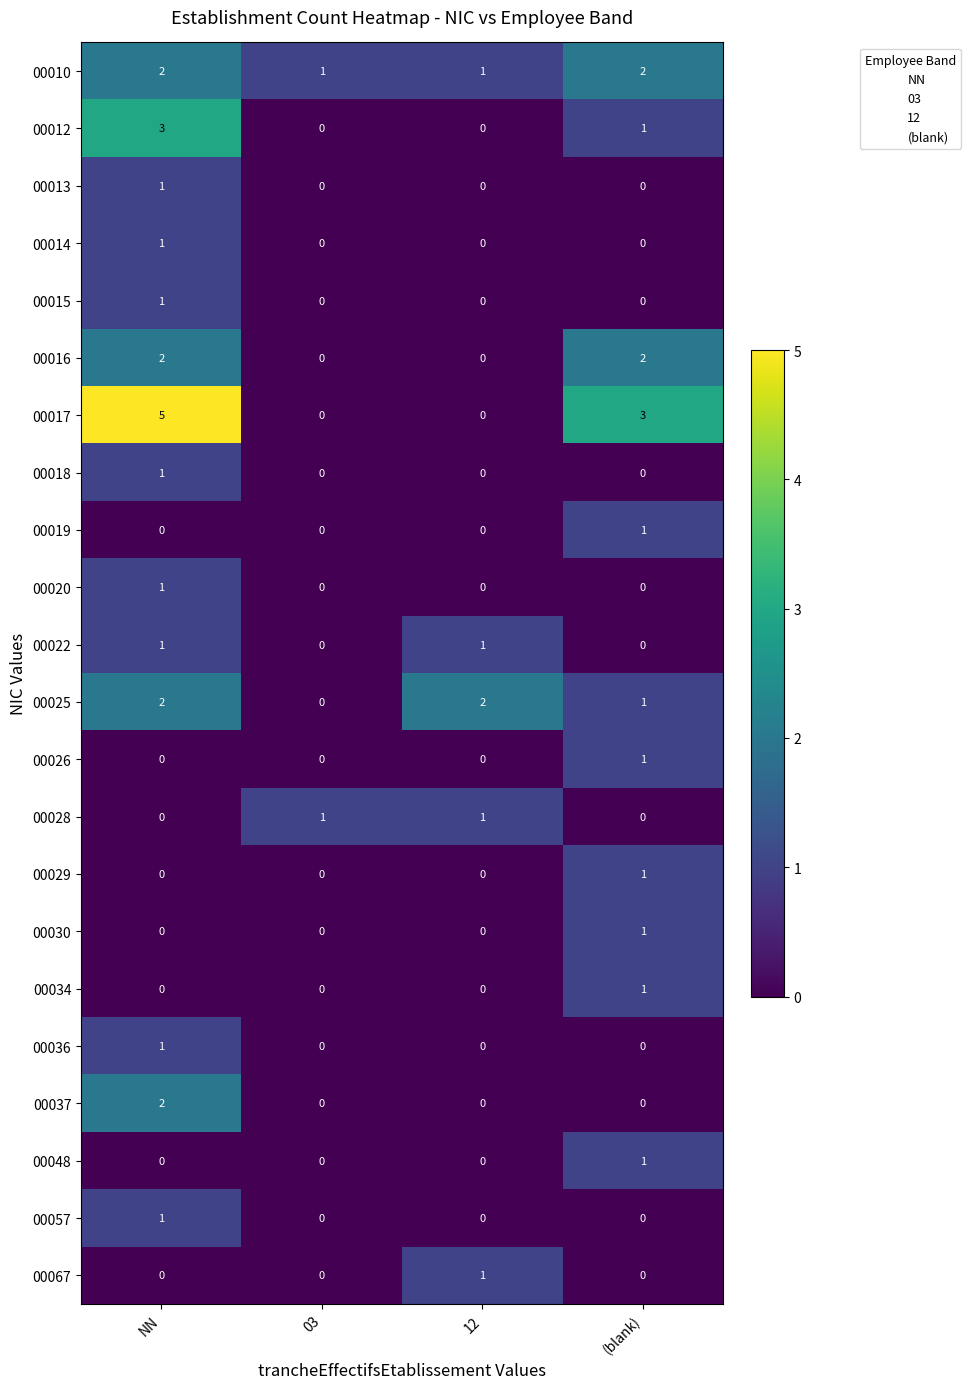

Is it true that 00016 equals -1 at 03?

False